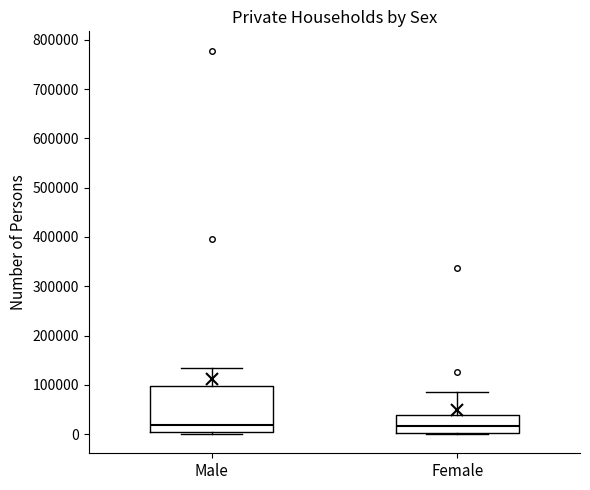

Reading left to right, transcribe this box plot: for each box, give where its median line is, the range the box spans, and where its two whiskers end, as read against the y-axis. The values are not printed on the chart, so give them approximately, as read against the axis.

Male: median 20000, box 0 to 100000, whiskers 0 (just below the box's lower edge) to 130000
Female: median 20000, box 0 to 40000, whiskers 0 to 80000